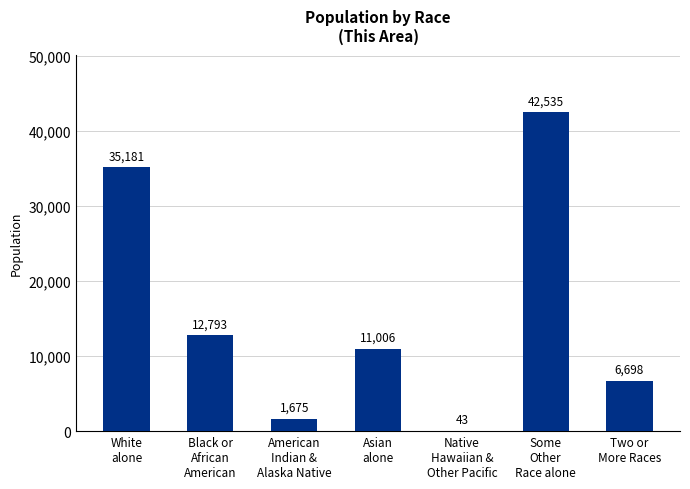

What is the sum of all values?

109931